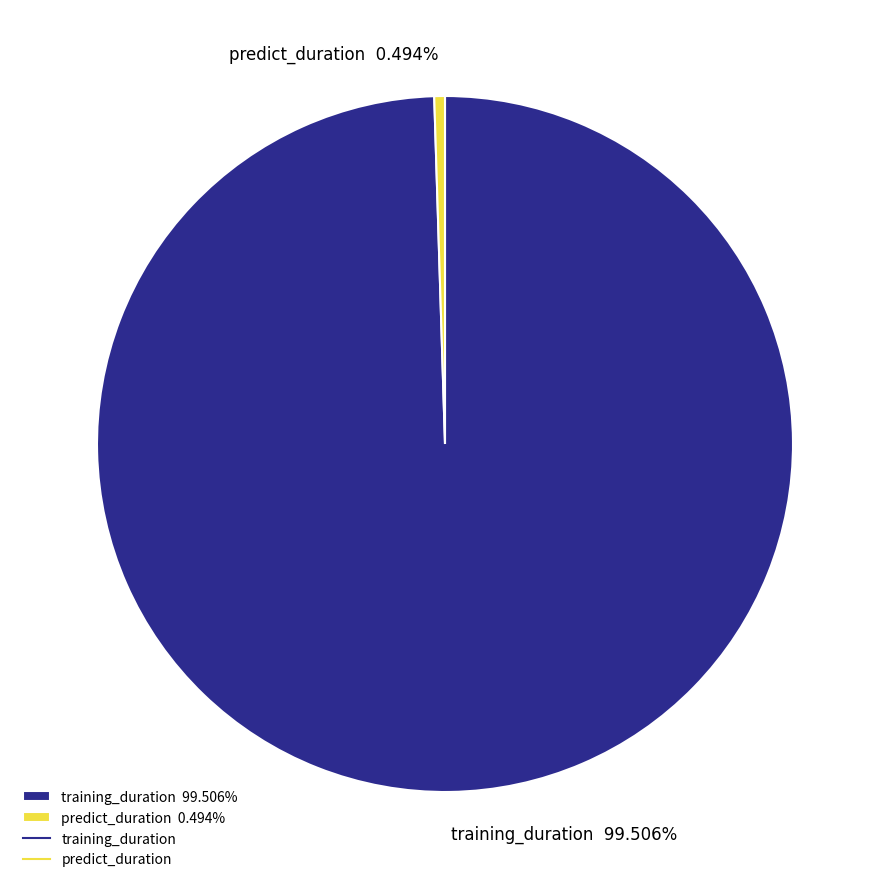

What is the ratio of the value at training_duration to the value at predict_duration?

201.4